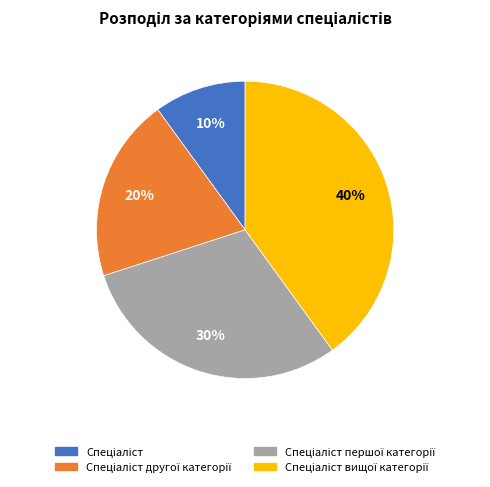

Count the number of slices in the pie.

4